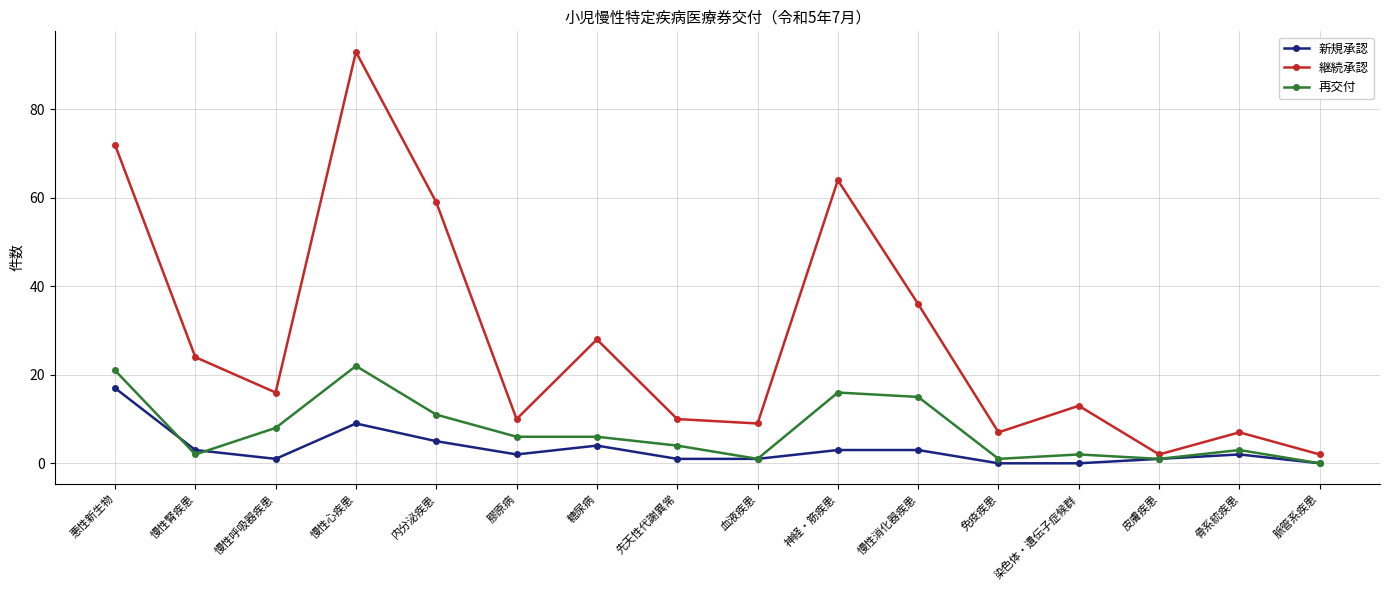

Between 悪性新生物 and 慢性心疾患, which series saw the biggest shift?

継続承認